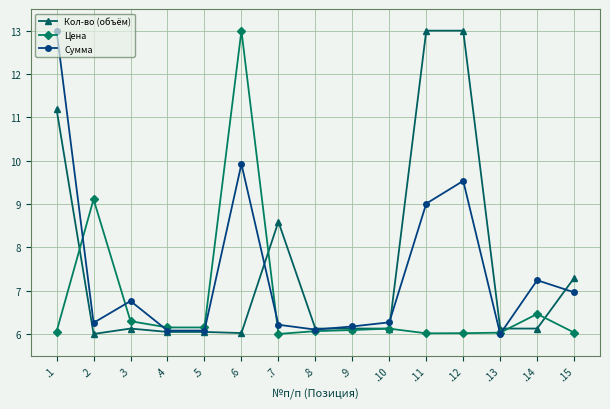

Between .2 and .9, which series saw the biggest shift?

Цена